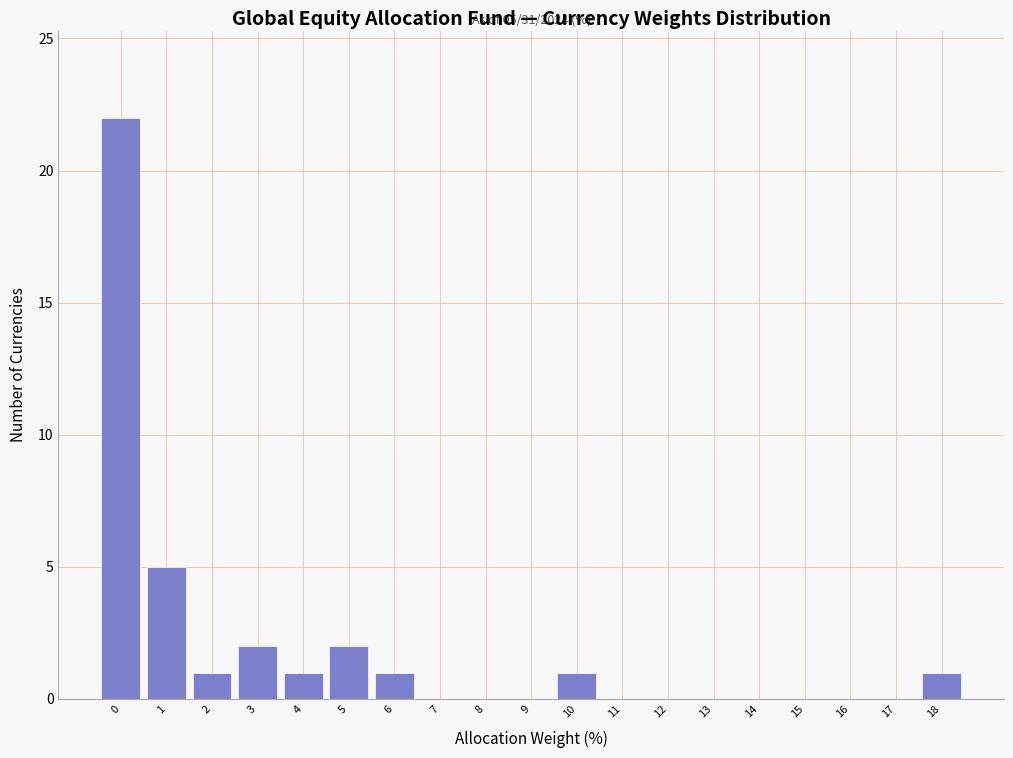

Reading left to right, list all the values displayed in this chart.

0=22	1=5	2=1	3=2	4=1	5=2	6=1	7=0	8=0	9=0	10=1	11=0	12=0	13=0	14=0	15=0	16=0	17=0	18=1